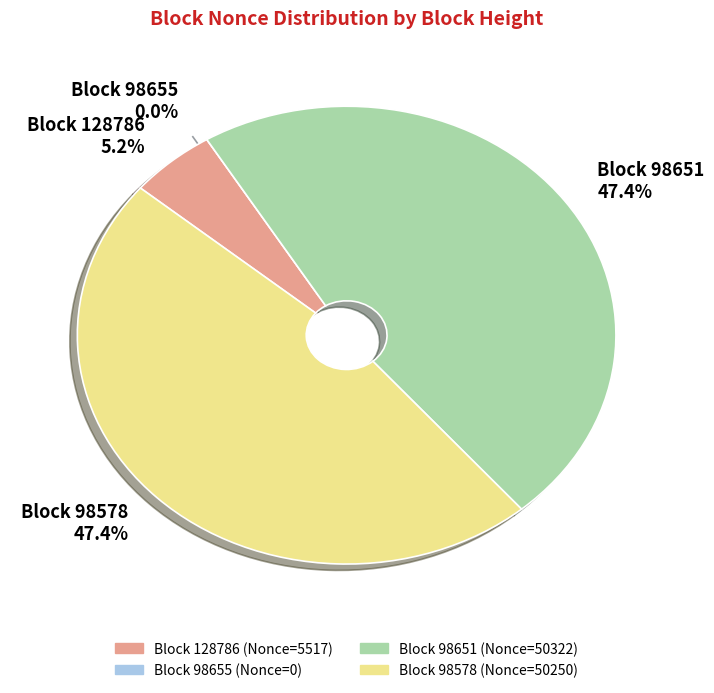

Rank the categories by value from highest to lowest.

98651, 98578, 128786, 98655